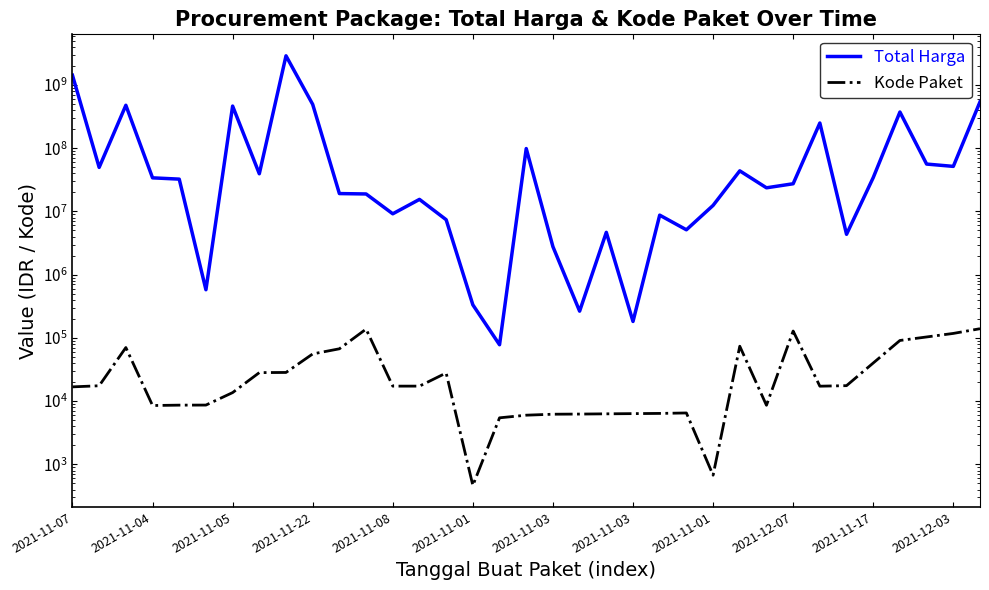

True or false: Total Harga has more than 1 points higher than both neighbors.

True